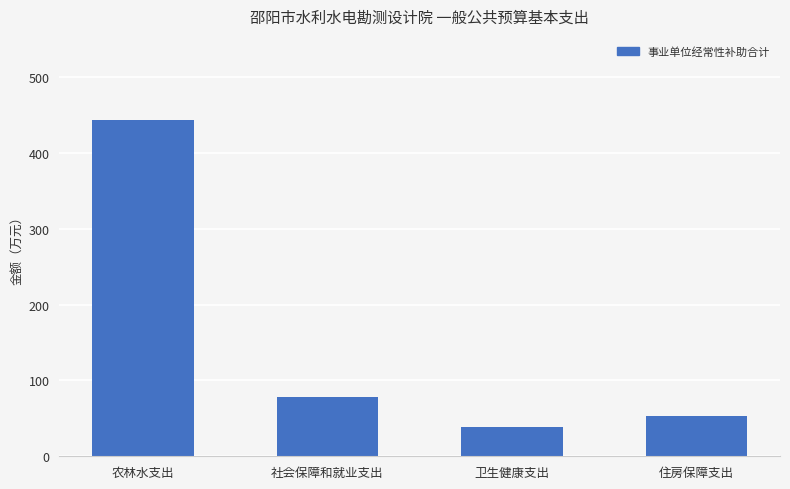

List the labels in order of value, smallest first.

卫生健康支出, 住房保障支出, 社会保障和就业支出, 农林水支出